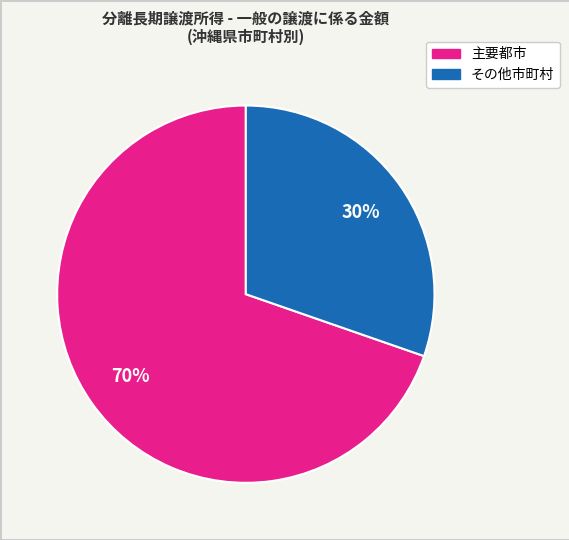

To the nearest percent, what is the average slice percentage?

50%